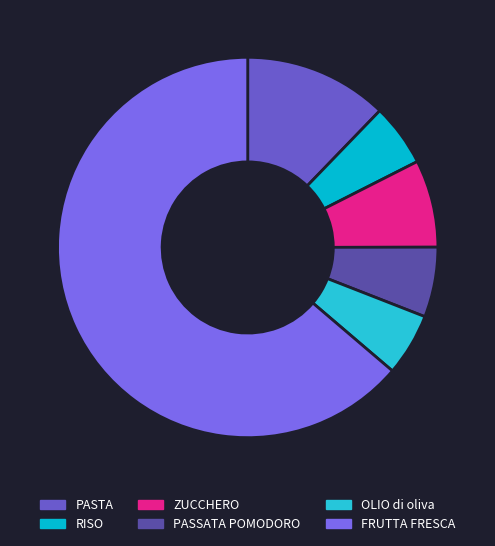

Approximately how many times larger is the value at RISO compared to ZUCCHERO?

0.7